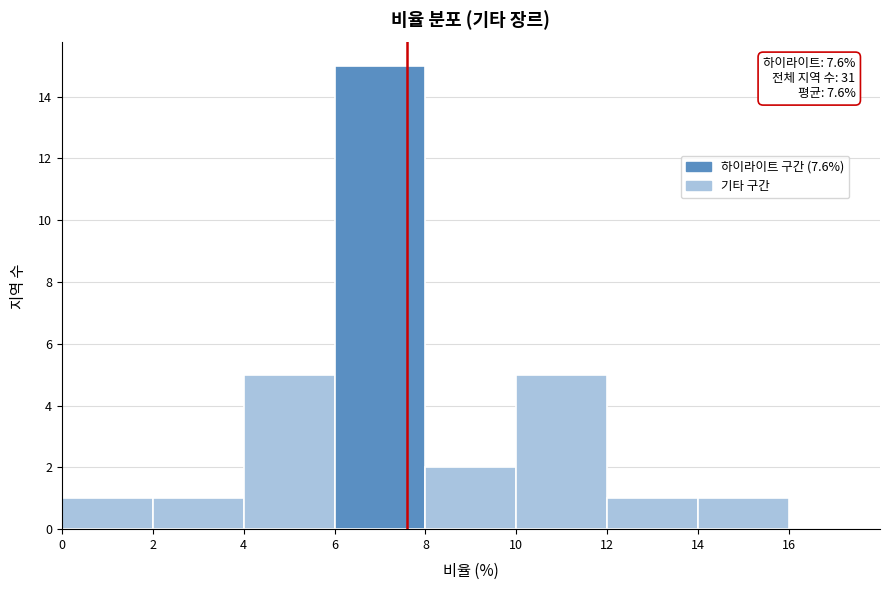

Over which range of the x-axis is the bar tallest?

6 to 8